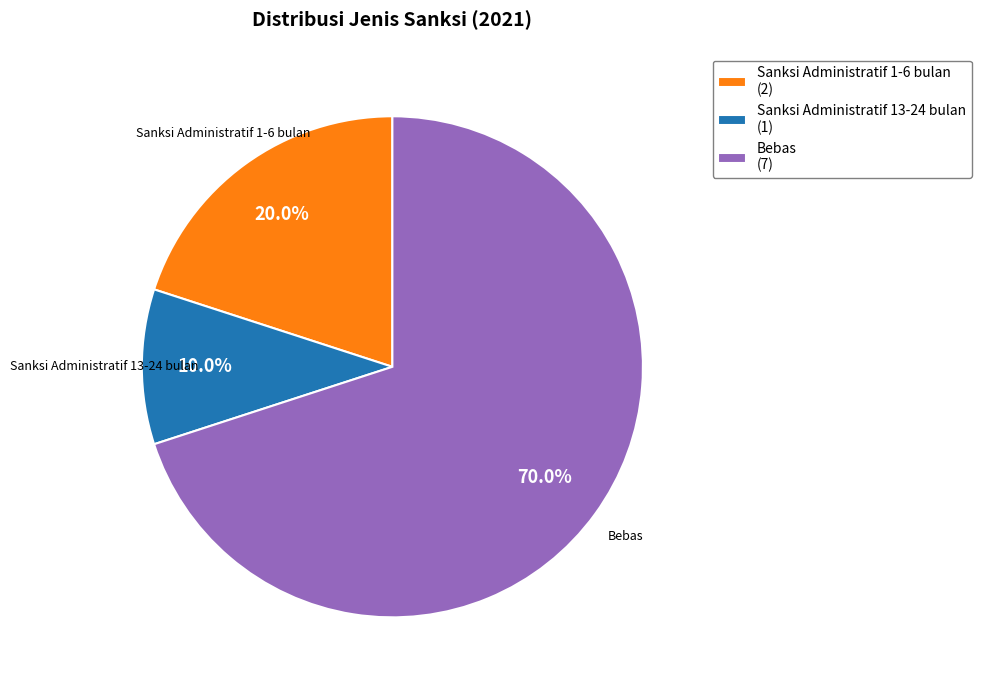

Which category has the biggest portion of the pie?

Bebas (7)